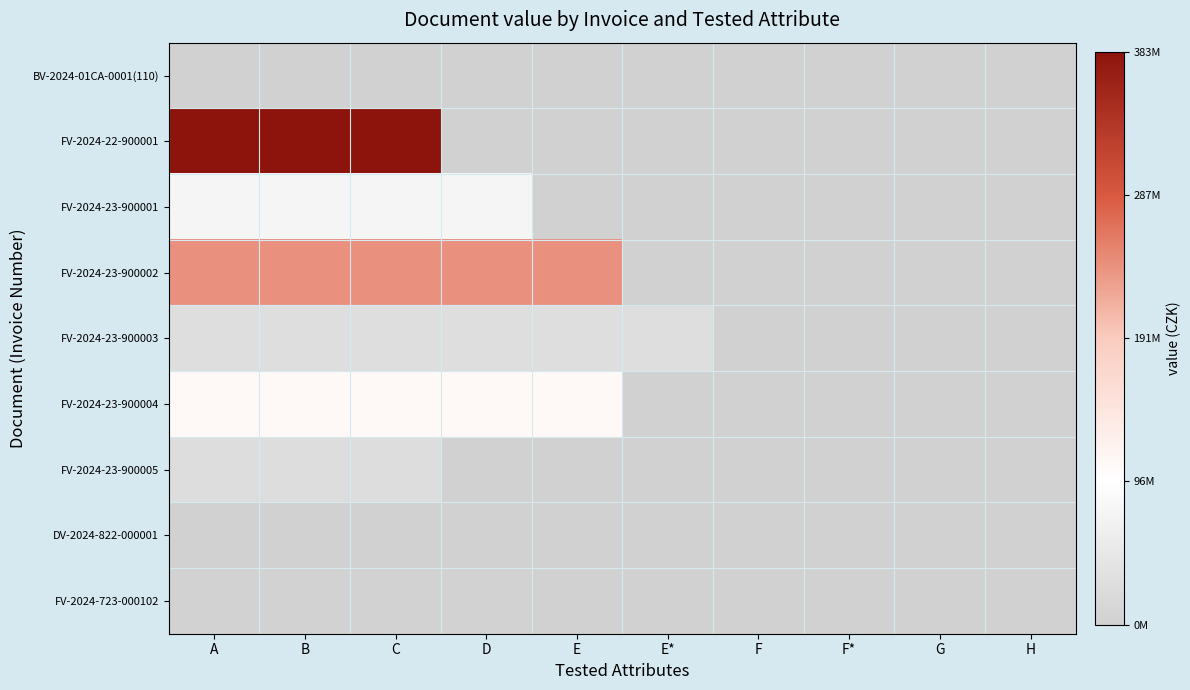

Reading left to right, transcribe all the data shown in this chart.

BV-2024-01CA-0001(110): A=0.0	B=0.0	C=0.0	D=0.0	E=0.0	E*=0.0	F=0.0	F*=0.0	G=0.0	H=0.0
FV-2024-22-900001: A=1.0	B=1.0	C=1.0	D=0.0	E=0.0	E*=0.0	F=0.0	F*=0.0	G=0.0	H=0.0
FV-2024-23-900001: A=0.2	B=0.2	C=0.2	D=0.2	E=0.0	E*=0.0	F=0.0	F*=0.0	G=0.0	H=0.0
FV-2024-23-900002: A=0.6	B=0.6	C=0.6	D=0.6	E=0.6	E*=0.0	F=0.0	F*=0.0	G=0.0	H=0.0
FV-2024-23-900003: A=0.1	B=0.1	C=0.1	D=0.1	E=0.1	E*=0.1	F=0.0	F*=0.0	G=0.0	H=0.0
FV-2024-23-900004: A=0.3	B=0.3	C=0.3	D=0.3	E=0.3	E*=0.0	F=0.0	F*=0.0	G=0.0	H=0.0
FV-2024-23-900005: A=0.1	B=0.1	C=0.1	D=0.0	E=0.0	E*=0.0	F=0.0	F*=0.0	G=0.0	H=0.0
DV-2024-822-000001: A=0.0	B=0.0	C=0.0	D=0.0	E=0.0	E*=0.0	F=0.0	F*=0.0	G=0.0	H=0.0
FV-2024-723-000102: A=0.0	B=0.0	C=0.0	D=0.0	E=0.0	E*=0.0	F=0.0	F*=0.0	G=0.0	H=0.0